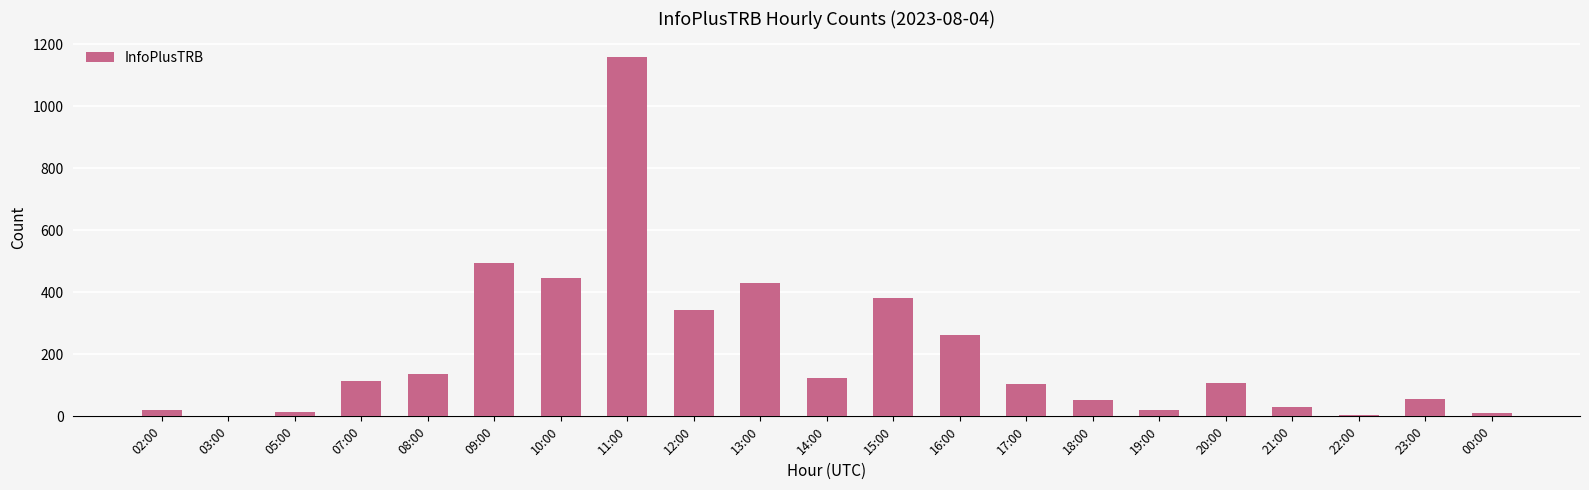

What is the maximum value shown in the chart?

1161